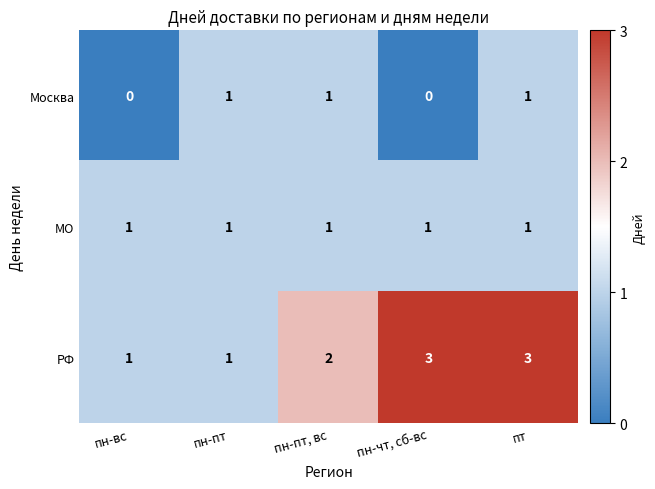

At which category is the sum across all series the highest?

пт